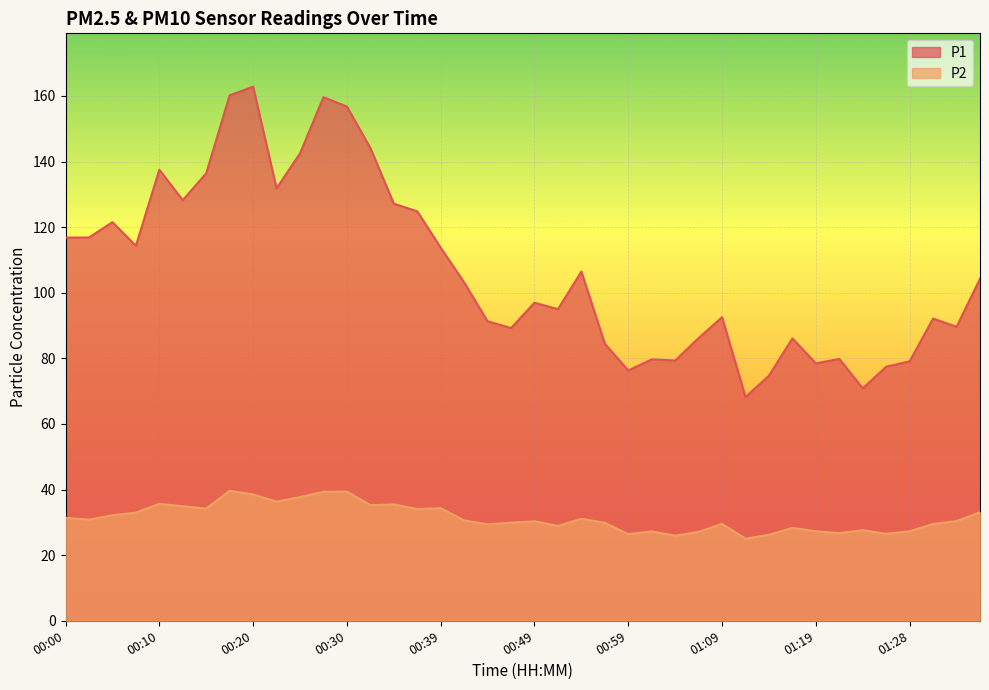

Reading right to left, list all the values displayed in this chart.

P1: 01:38=104.3	01:33=89.6	01:31=92.1	01:28=79.1	01:26=77.5	01:23=70.9	01:21=79.8	01:19=78.5	01:16=86.1	01:14=74.7	01:11=68.2	01:09=92.5	01:06=86.2	01:04=79.3	01:02=79.7	00:59=76.3	00:57=84.5	00:54=106.5	00:52=95.0	00:49=97.0	00:47=89.2	00:45=91.3	00:42=103.2	00:39=113.8	00:37=124.8	00:35=127.2	00:32=144.2	00:30=156.8	00:27=159.6	00:25=142.5	00:22=131.8	00:20=162.8	00:18=160.2	00:15=136.4	00:13=128.2	00:10=137.5	00:08=114.3	00:05=121.5	00:03=116.8	00:00=116.8
P2: 01:38=33.1	01:33=30.4	01:31=29.5	01:28=27.3	01:26=26.5	01:23=27.6	01:21=26.7	01:19=27.3	01:16=28.3	01:14=26.2	01:11=25.0	01:09=29.6	01:06=27.1	01:04=25.9	01:02=27.2	00:59=26.4	00:57=29.9	00:54=31.1	00:52=28.9	00:49=30.3	00:47=29.9	00:45=29.4	00:42=30.6	00:39=34.3	00:37=34.1	00:35=35.5	00:32=35.2	00:30=39.4	00:27=39.3	00:25=37.7	00:22=36.3	00:20=38.5	00:18=39.6	00:15=34.2	00:13=34.9	00:10=35.6	00:08=33.0	00:05=32.2	00:03=30.8	00:00=31.4